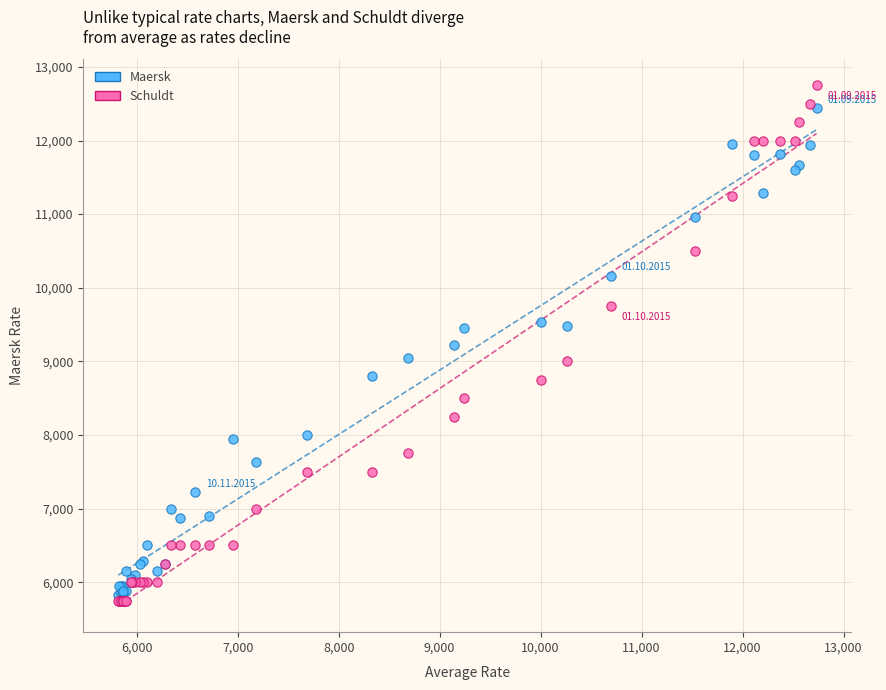

What are all the series names shown in the legend?

Maersk, Schuldt